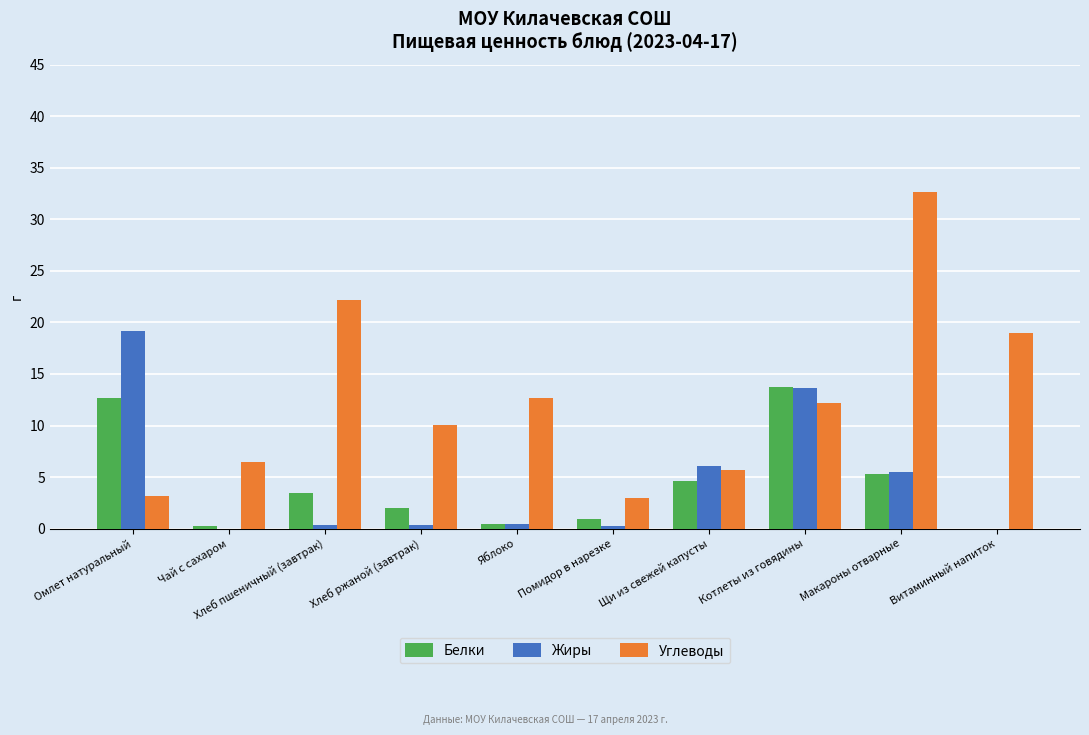

The value of Жиры at Омлет натуральный is 19.2. True or false?

True